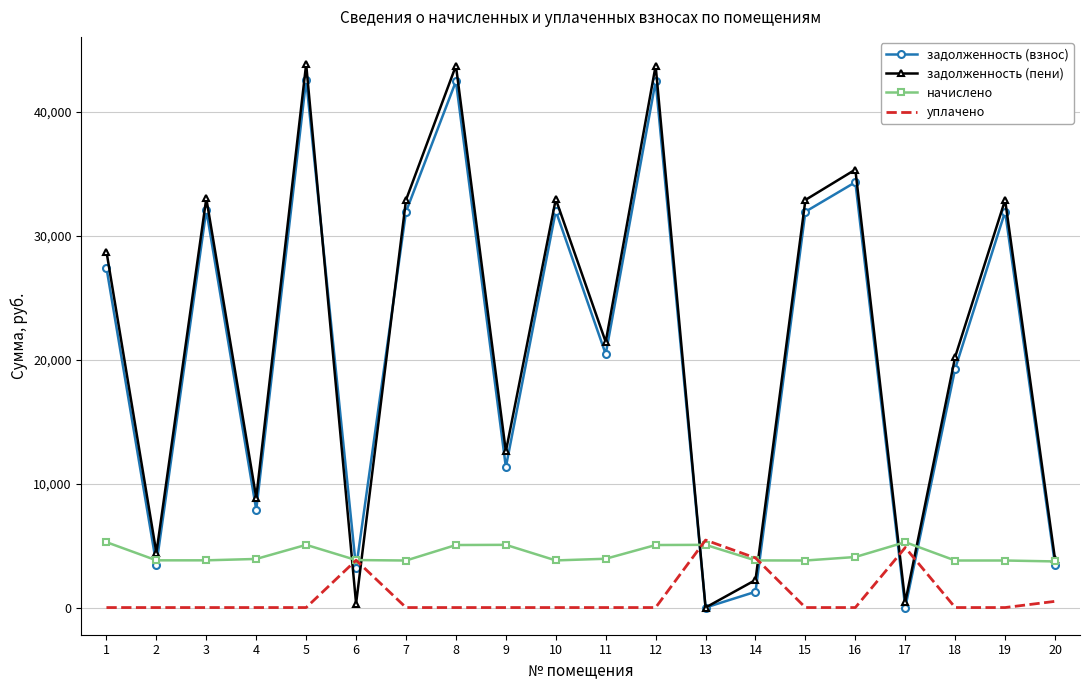

What is the maximum value shown in the chart?

43843.7